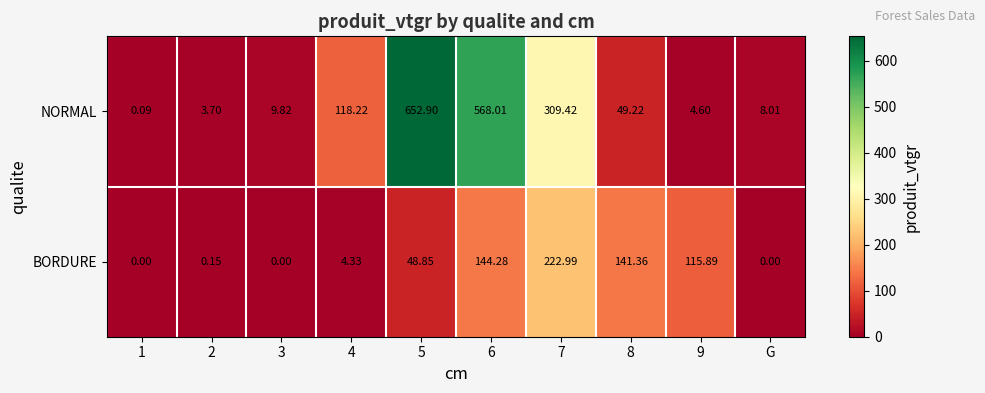

Which series has the largest range (max minus min)?

NORMAL